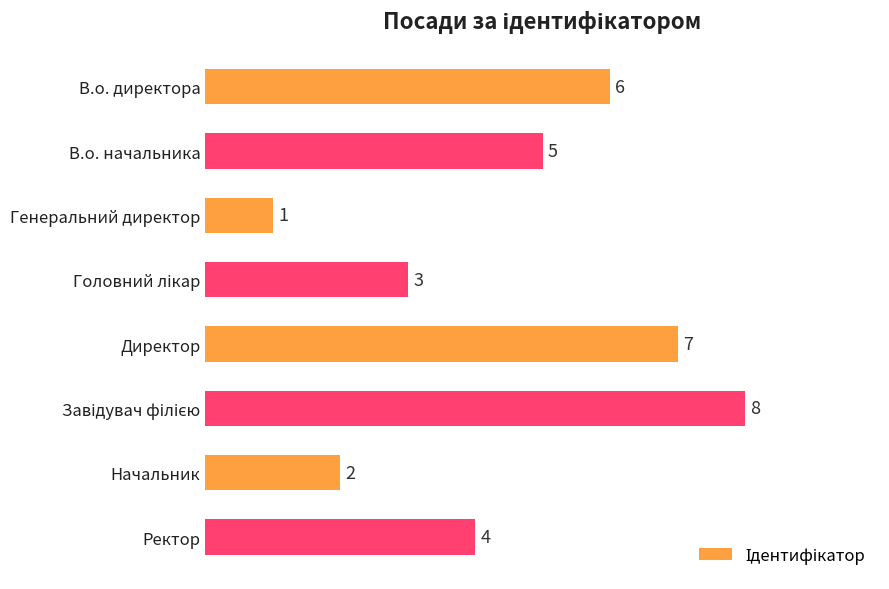

True or false: the data shows 12 at Директор.

False